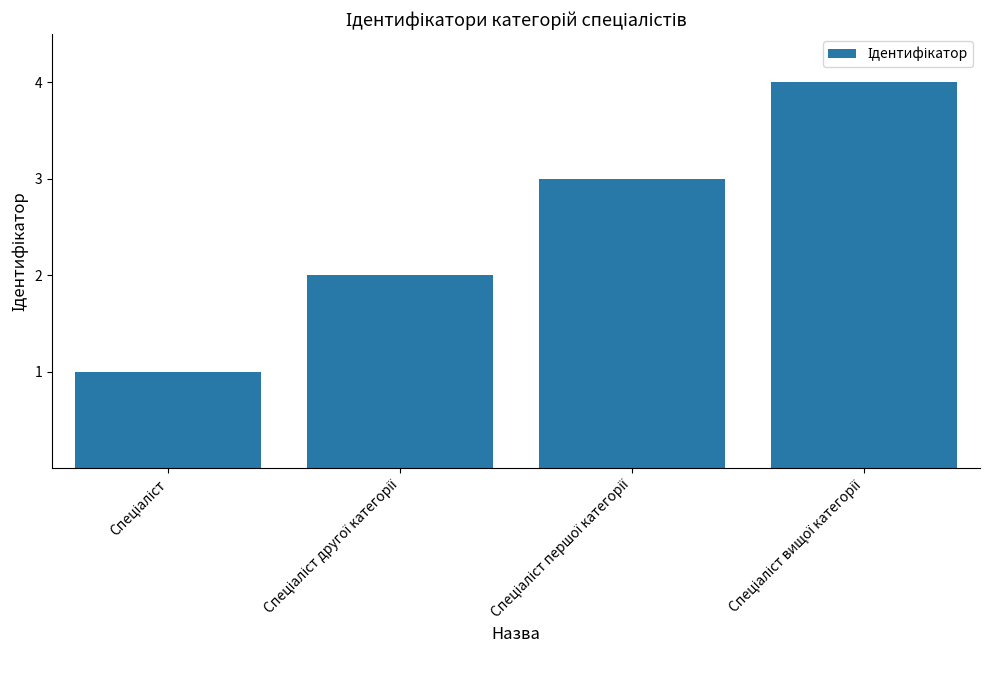

What is the sum of all values?

10